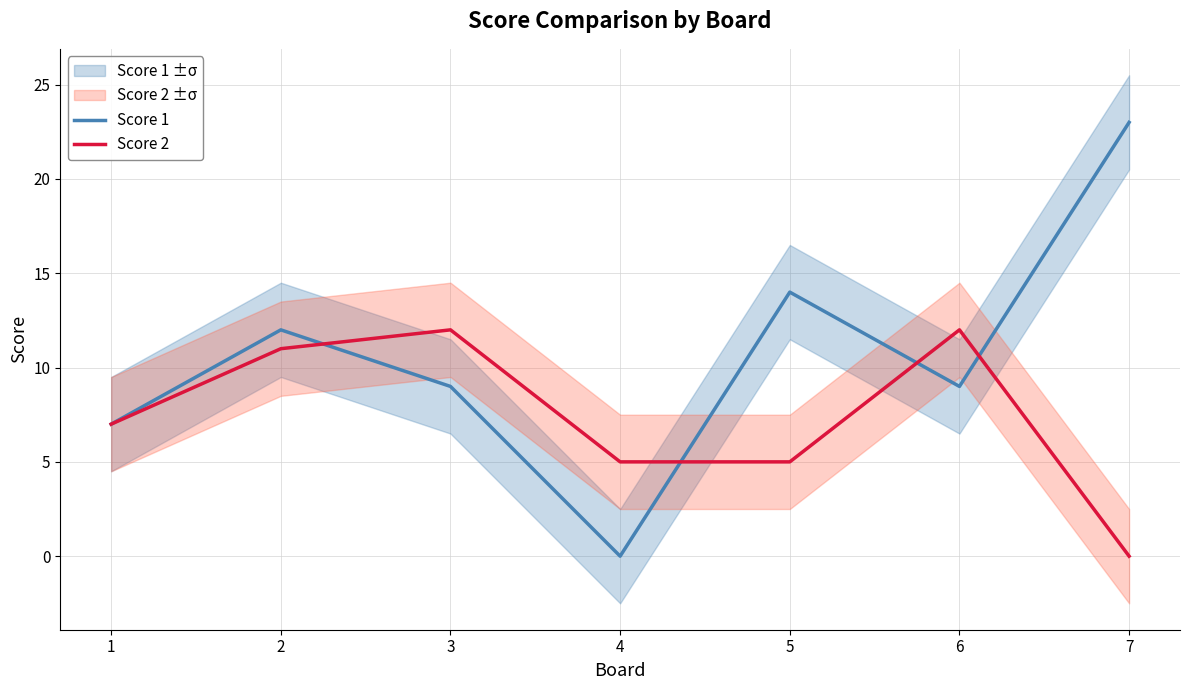

At which category does Score 1 reach its first local peak?

2